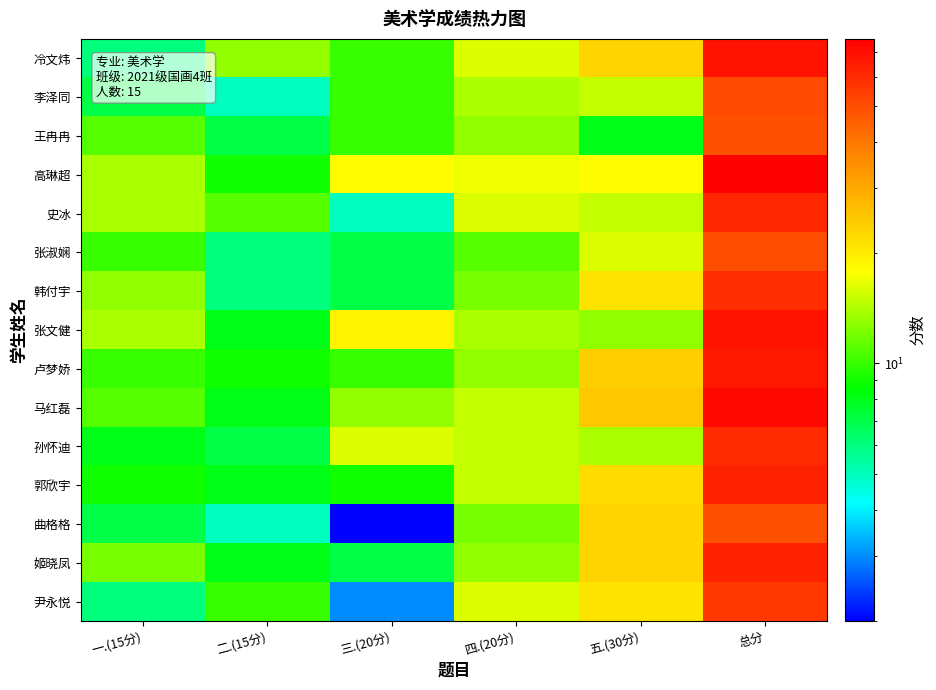

Which has a higher value, 一.(15分) or 五.(30分)?

五.(30分)